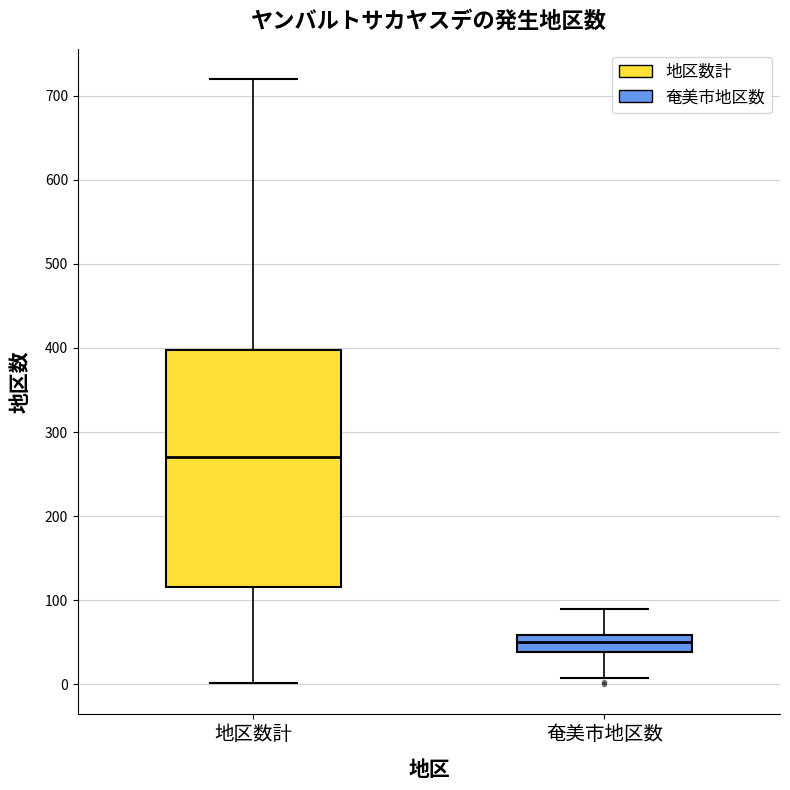

Which box is the tallest, from its lower edge to its upper edge?

地区数計